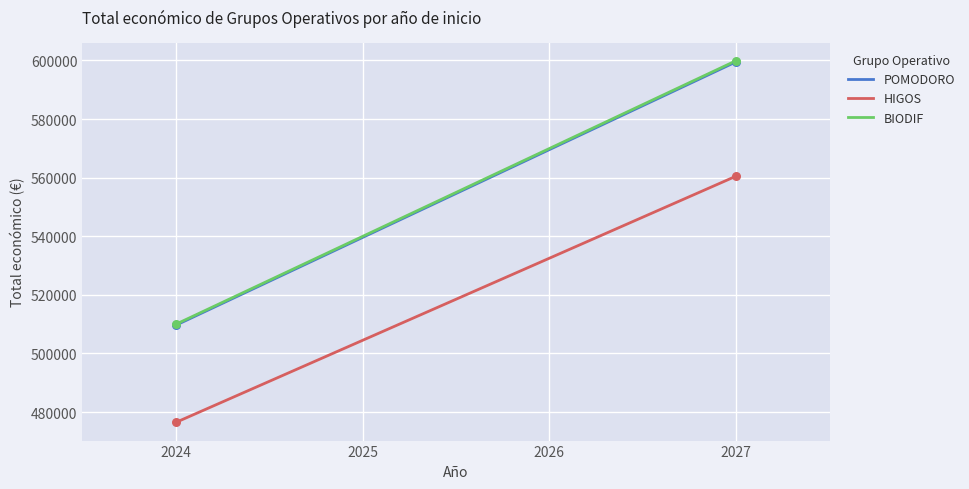

Which series has the largest total across all categories?

BIODIF